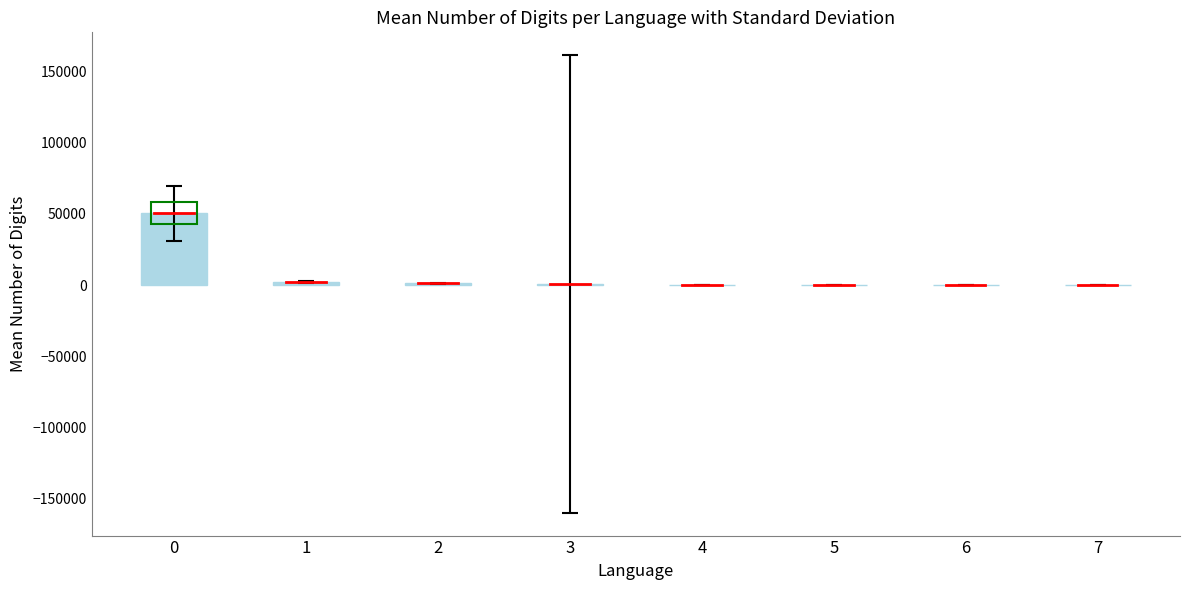

What is the greatest value displayed?

50306